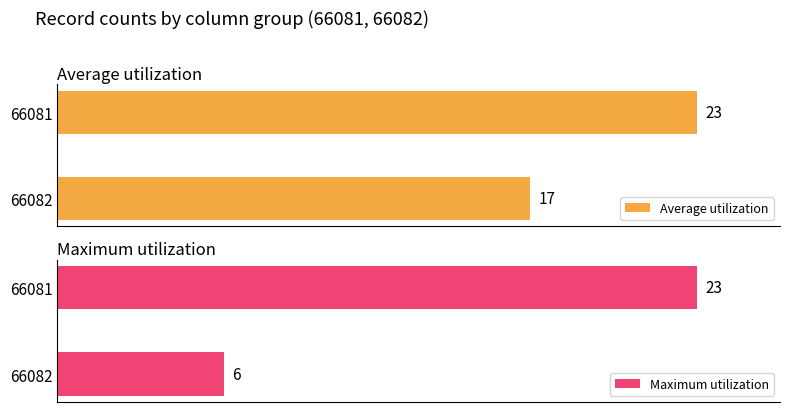

What is the sum of the Maximum utilization values at 66081 and 66082?

29